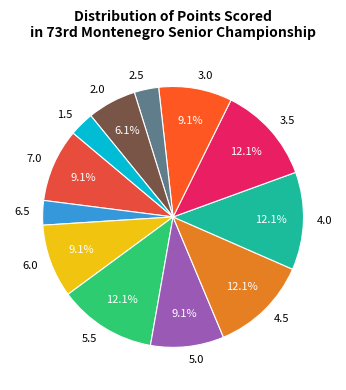

To the nearest percent, what percentage of the pie is 5.5?

12%